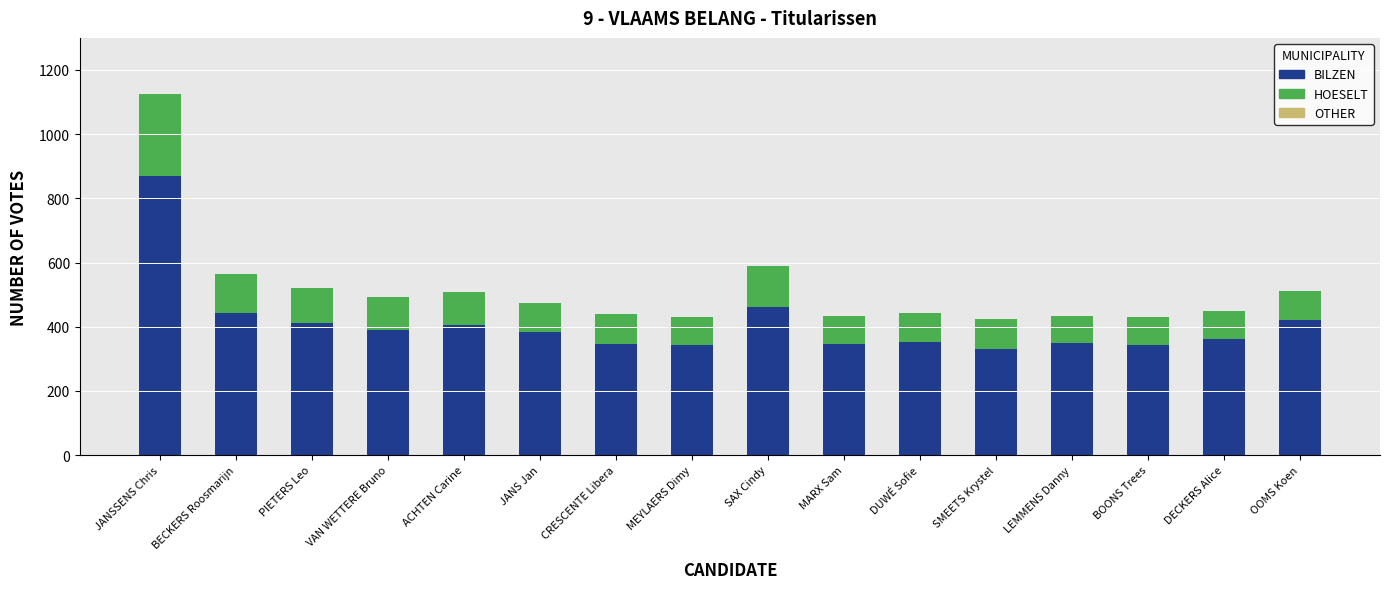

At which category is the sum across all series the highest?

JANSSENS Chris